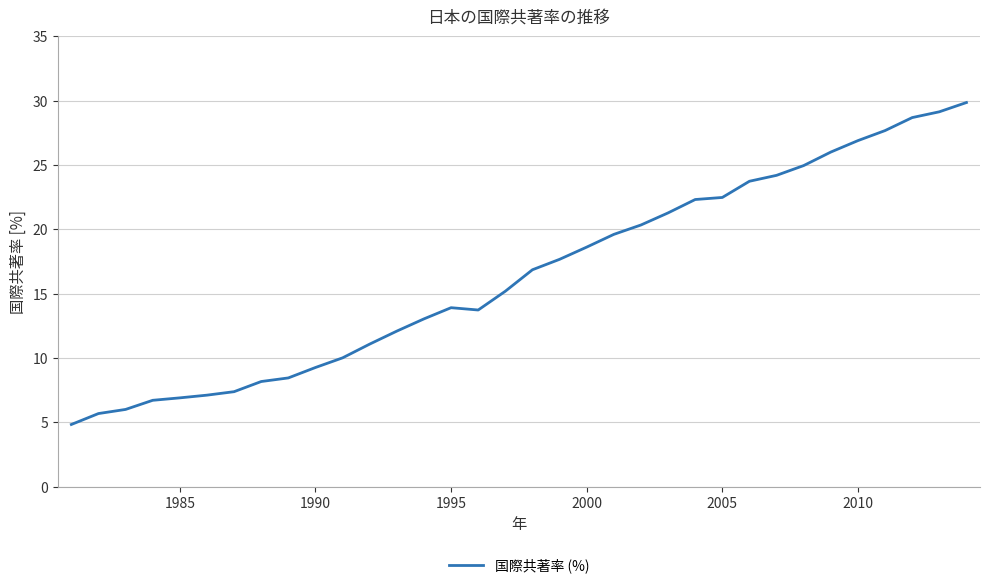

What is the maximum value shown in the chart?

29.9